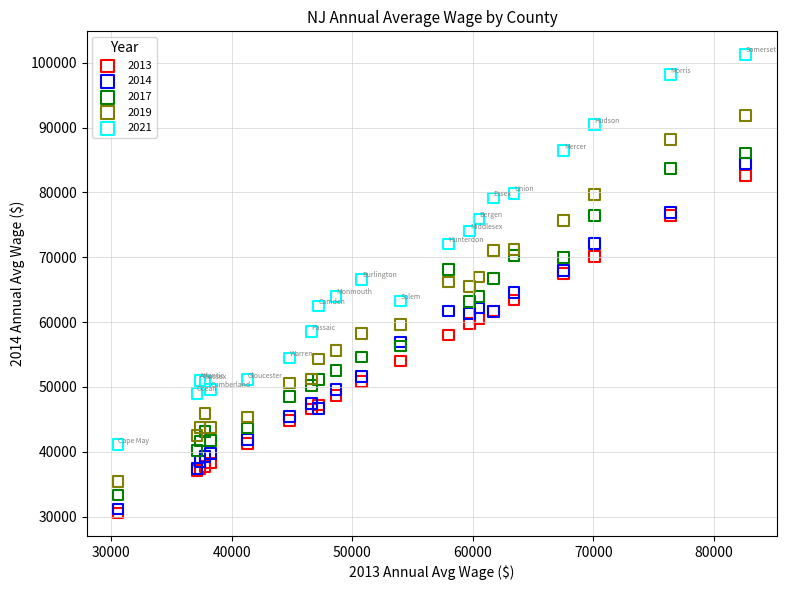

Which series contains the highest Y value?

2021